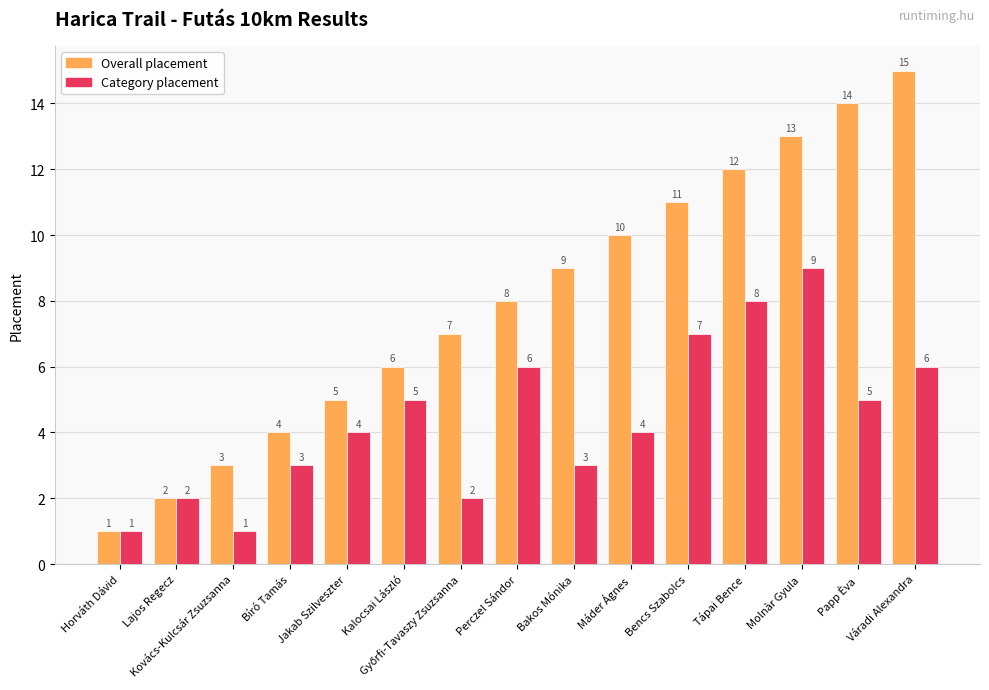

What is the total value across all series at Bencs Szabolcs?

18